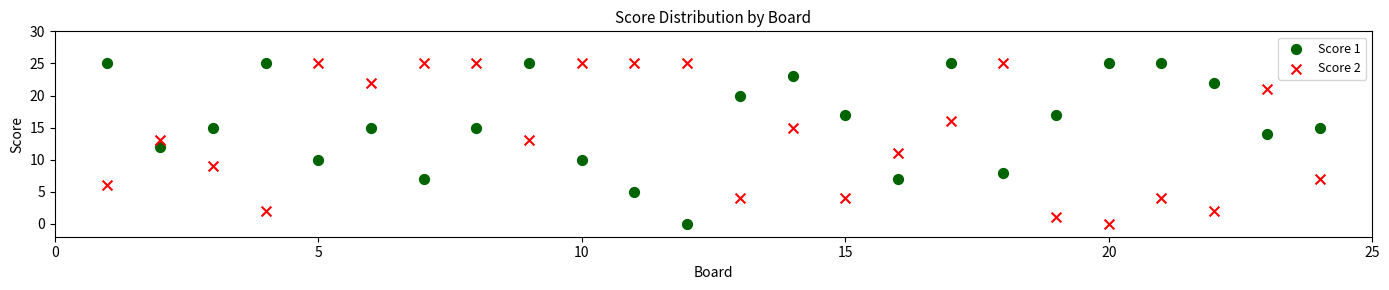

What are all the series names shown in the legend?

Score 1, Score 2